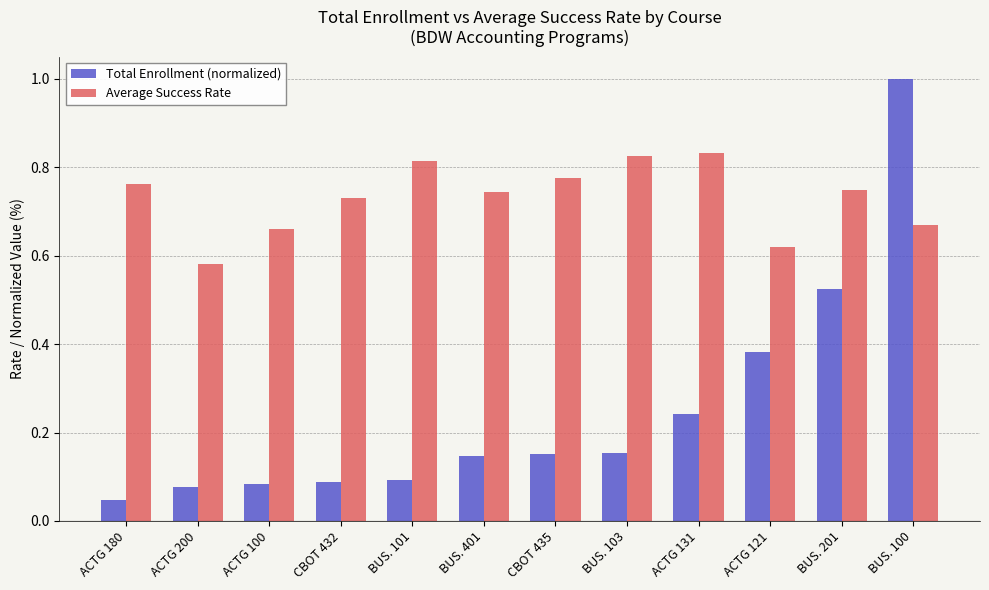

What is the label of the 1st bar from the right?

BUS. 100